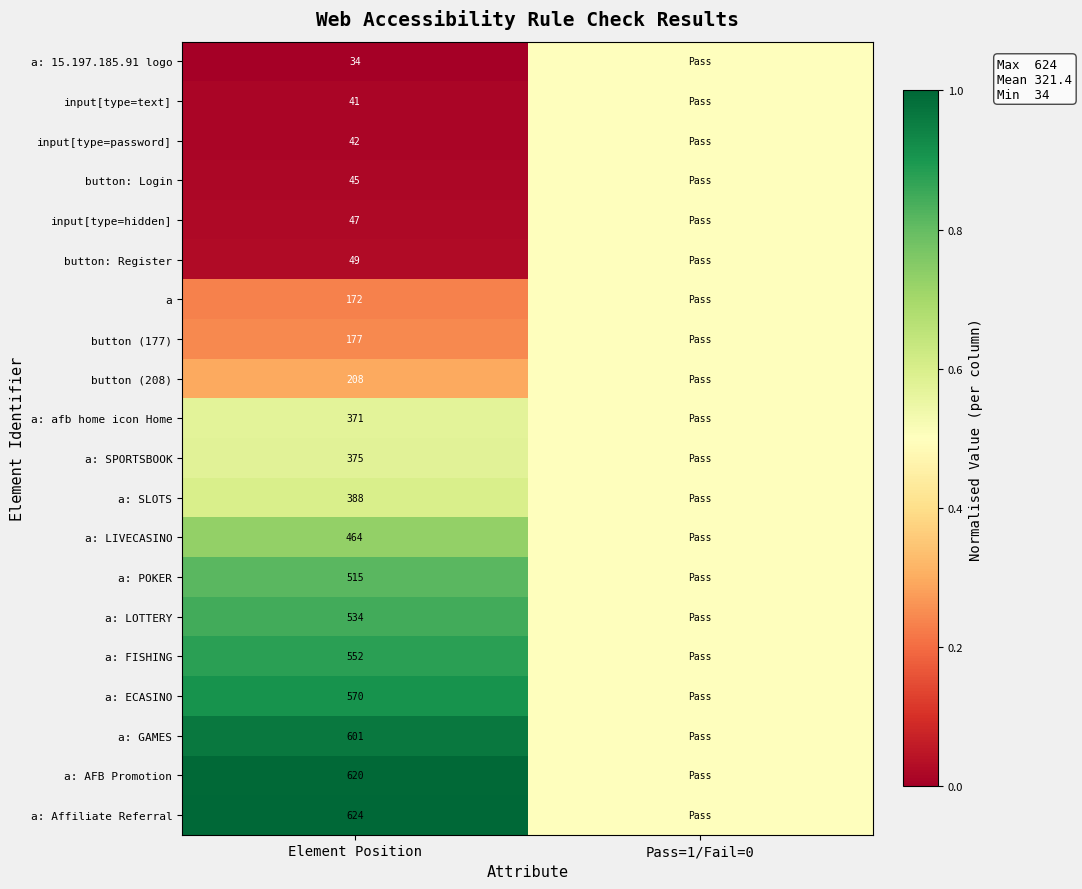

At which category does the chart reach its minimum across all series?

Element Position